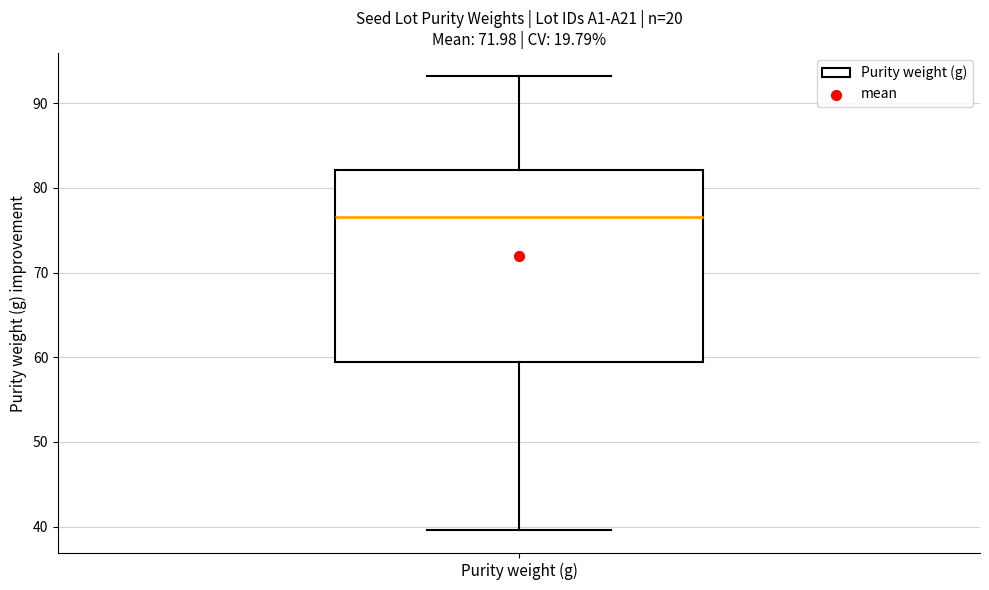

Read this box plot against the y-axis: the position of the median line, the range covered by the box, and the ends of both whiskers. The values are not printed on the chart, so give them approximately, as read against the axis.

median 77, box 59 to 82, whiskers 40 to 93